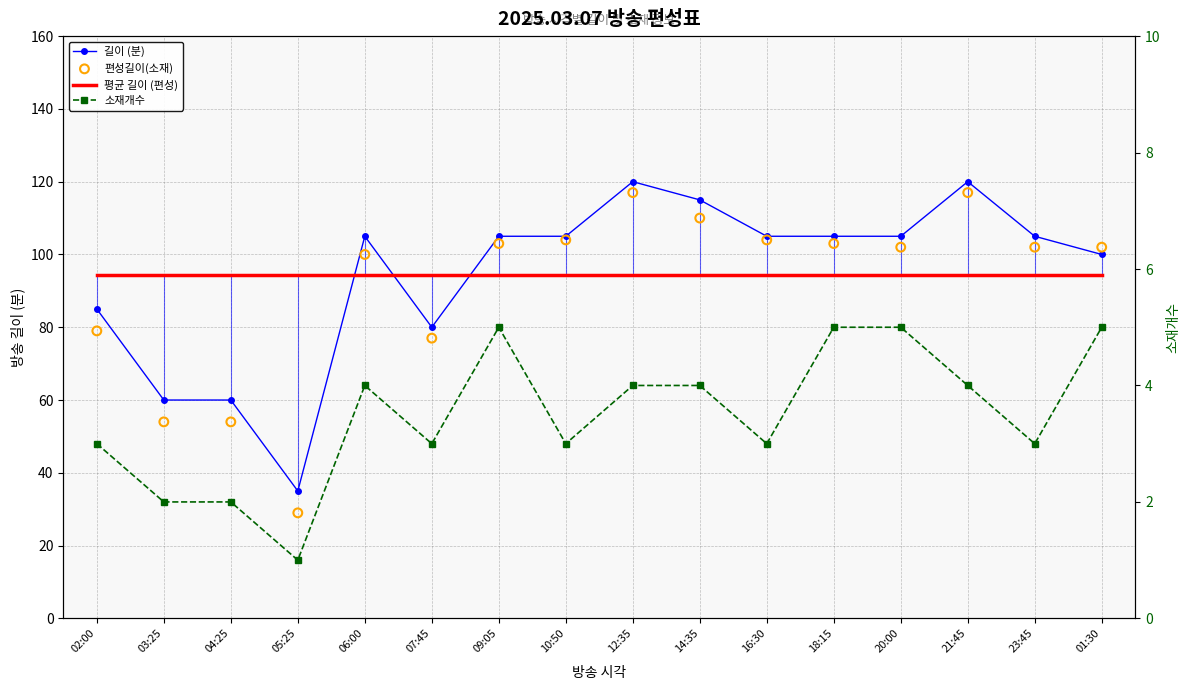

At how many categories does at least one series exceed 113?

3